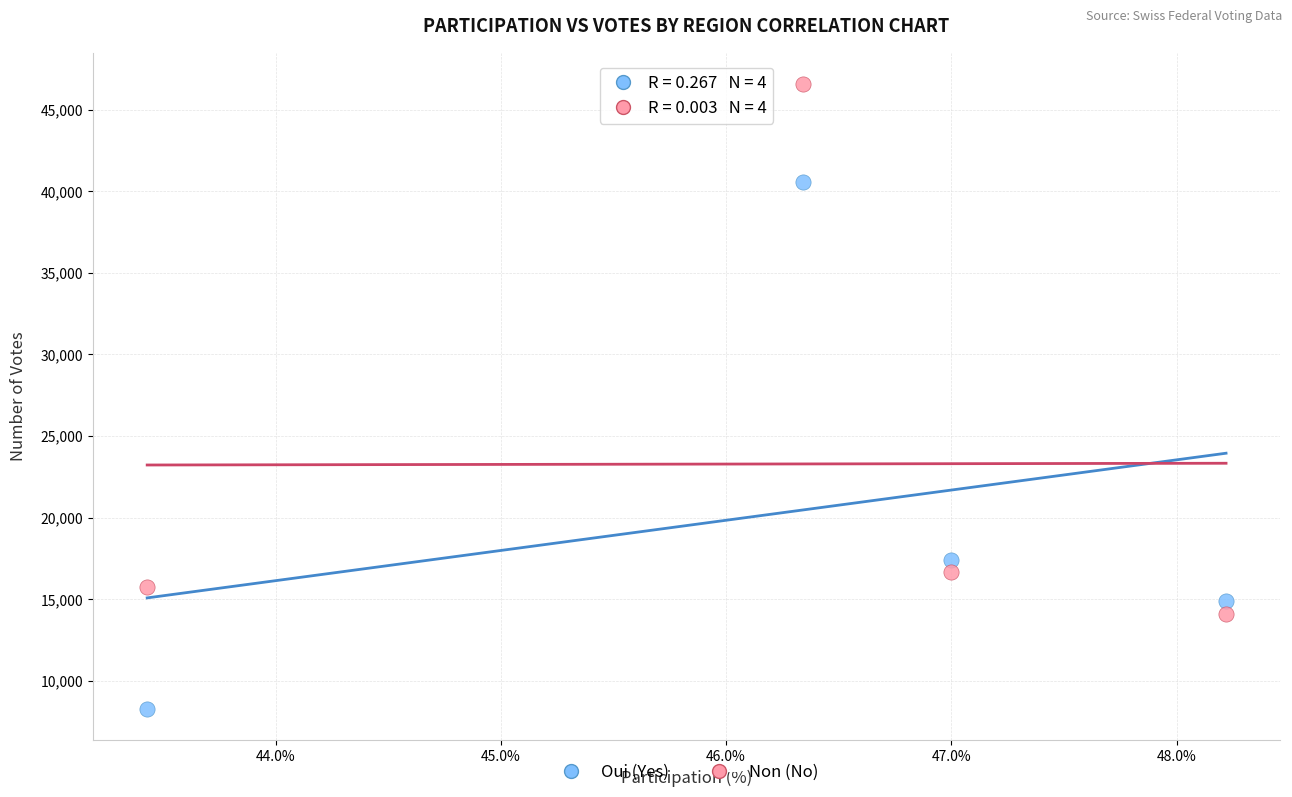

Which series reaches the maximum Y coordinate?

Non (No)